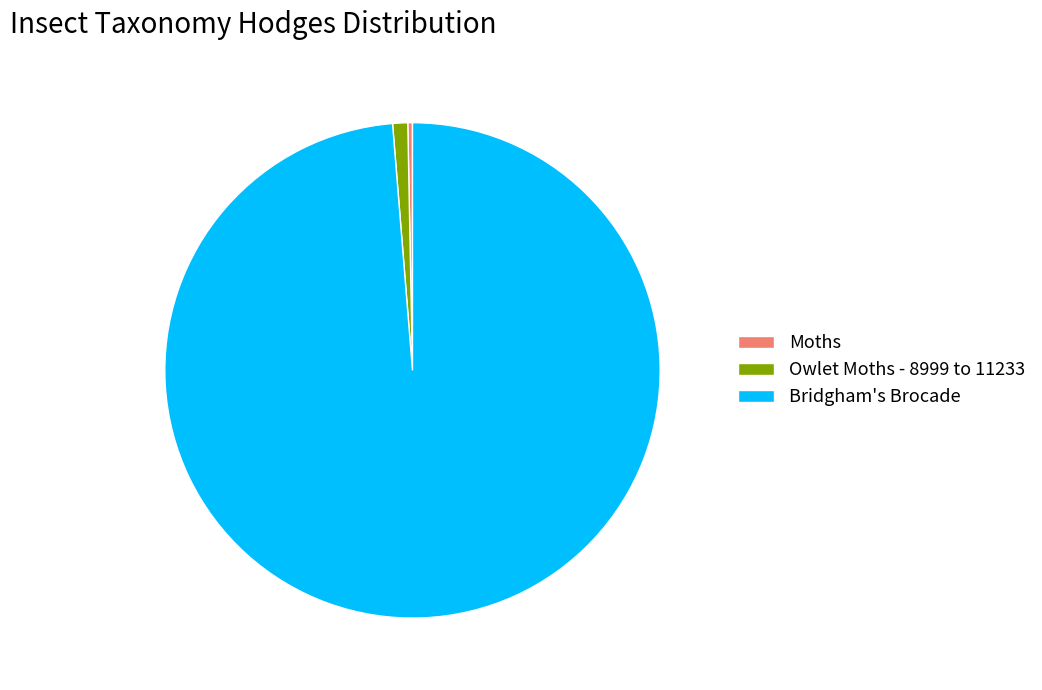

Which slice represents more than half of the pie?

Bridgham's Brocade